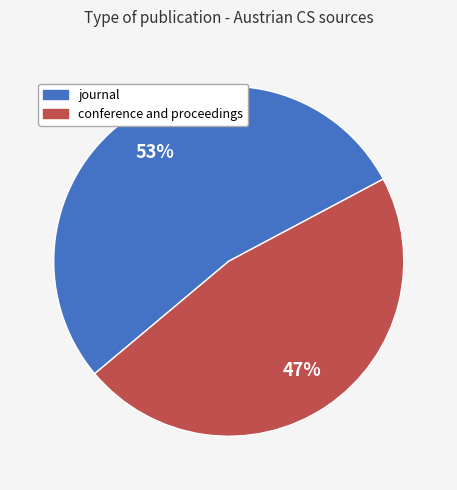

To the nearest percent, what is the combined percentage of journal and conference and proceedings?

100%